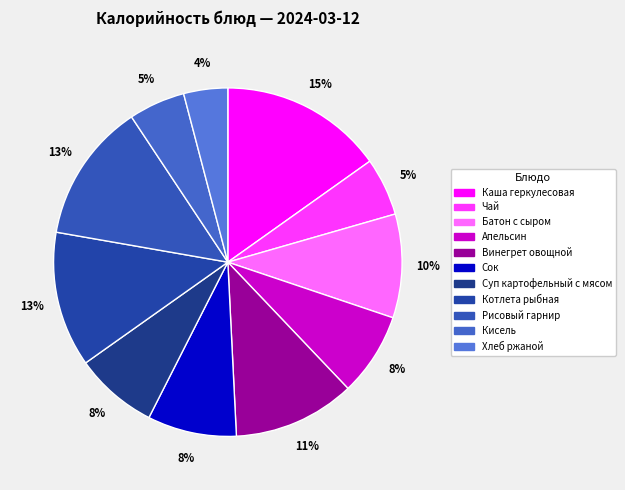

Rank the categories by value from lowest to highest.

Хлеб ржаной, Кисель, Чай, Суп картофельный с мясом, Апельсин, Сок, Батон с сыром, Винегрет овощной, Котлета рыбная, Рисовый гарнир, Каша геркулесовая